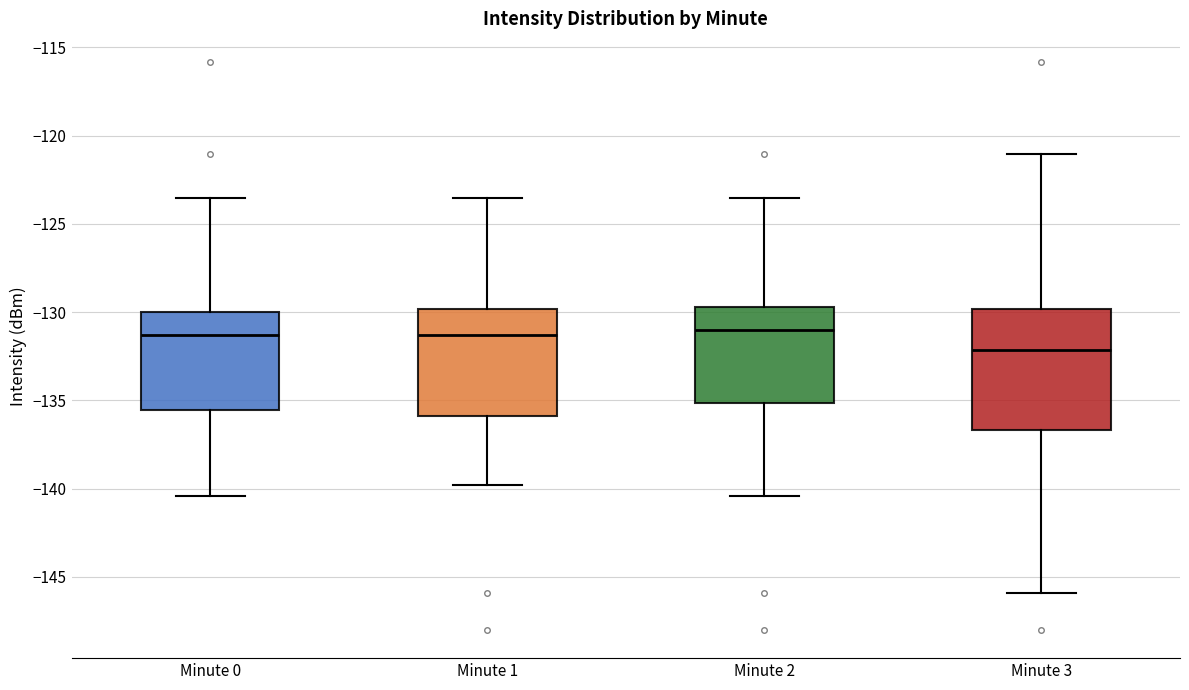

Comparing the boxes themselves (not the whiskers), which one is the tallest?

Minute 3